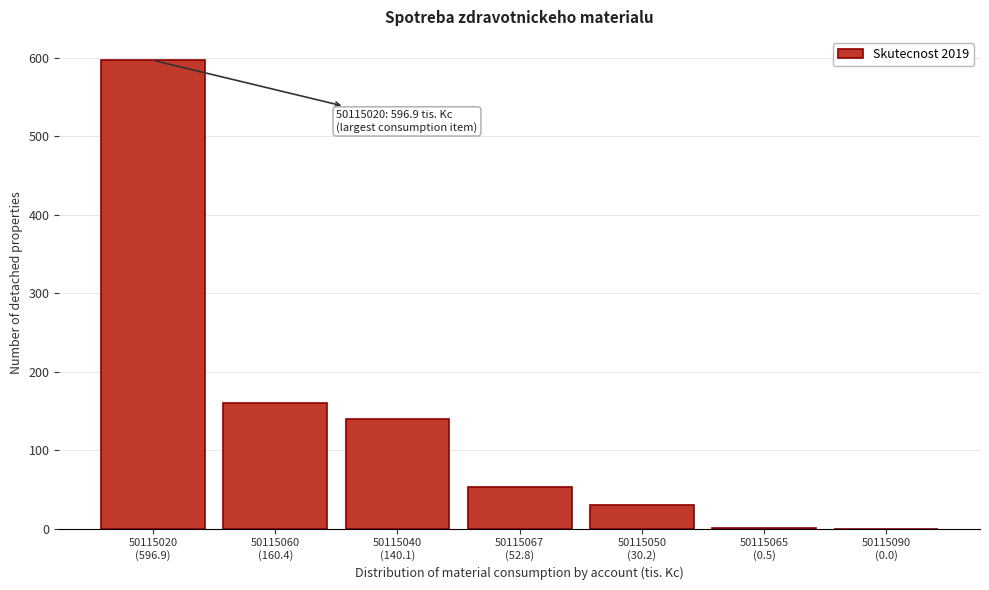

What is the greatest value displayed?

596.9